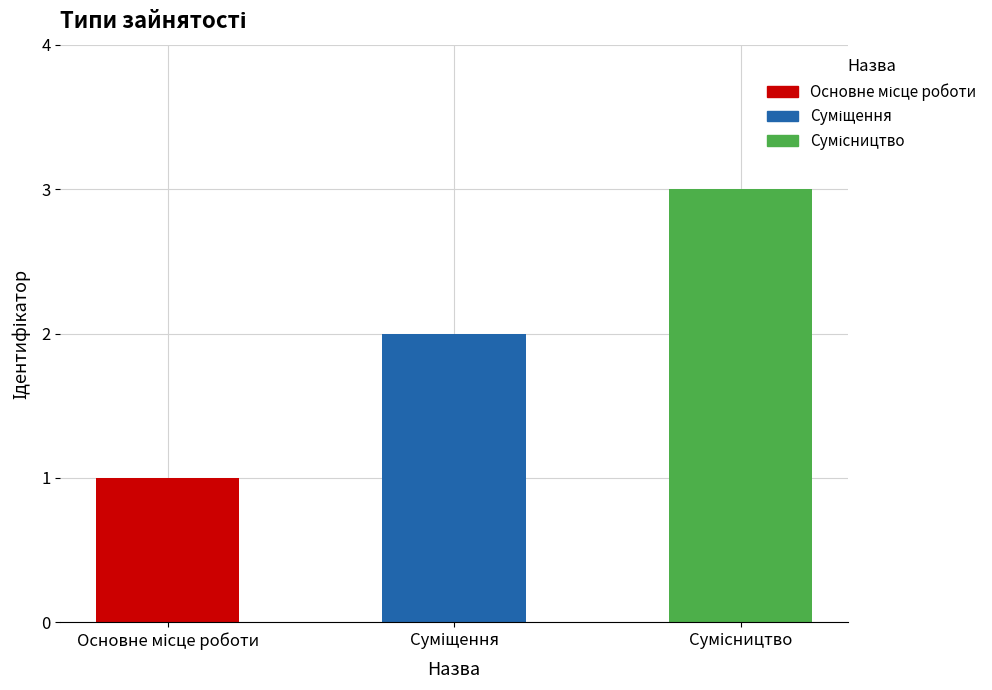

What is the value of the 1st bar from the left?

1